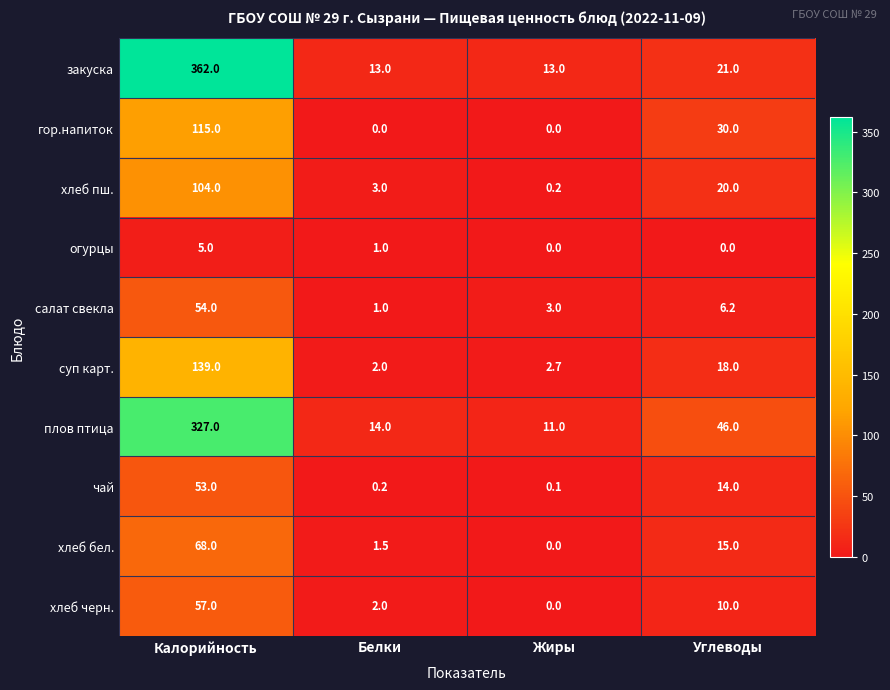

Which series has the largest total across all categories?

закуска